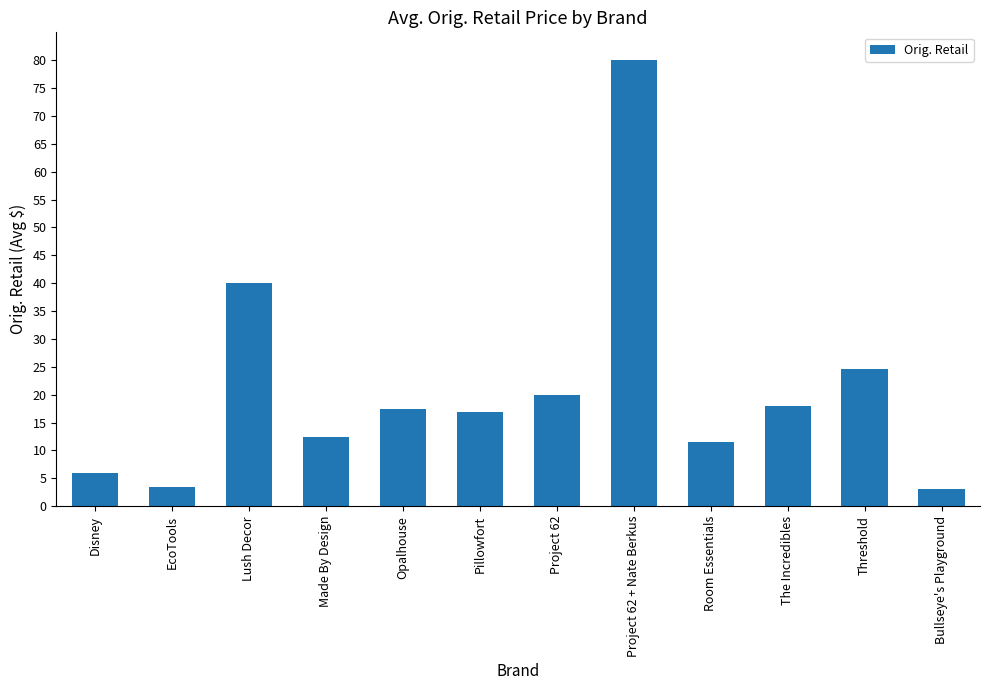

What is the minimum value shown in the chart?

3.1